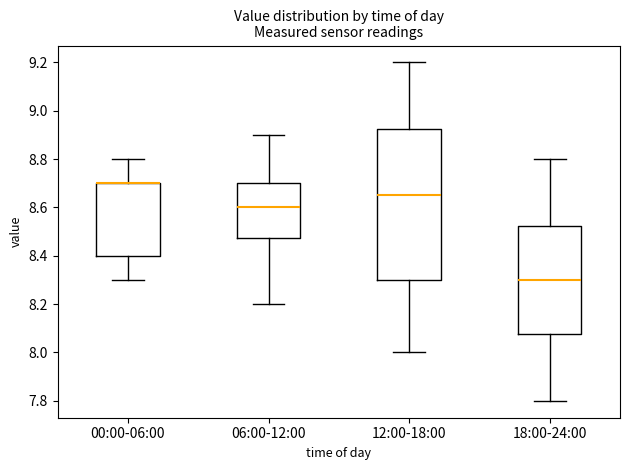

Reading left to right, transcribe this box plot: for each box, give where its median line is, the range the box spans, and where its two whiskers end, as read against the y-axis. The values are not printed on the chart, so give them approximately, as read against the axis.

00:00-06:00: median 8.70 (drawn on the box's upper edge), box 8.40 to 8.70, whiskers 8.30 to 8.80
06:00-12:00: median 8.60, box 8.48 to 8.70, whiskers 8.20 to 8.90
12:00-18:00: median 8.66, box 8.30 to 8.92, whiskers 8.00 to 9.20
18:00-24:00: median 8.30, box 8.08 to 8.52, whiskers 7.80 to 8.80